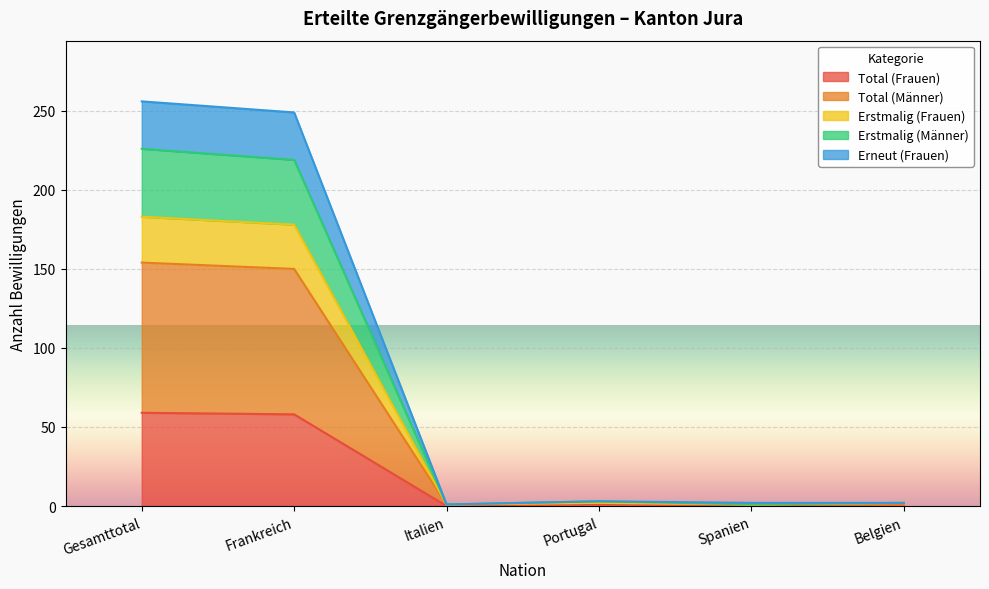

The Total (Frauen) series shows -21 at Spanien. True or false?

False